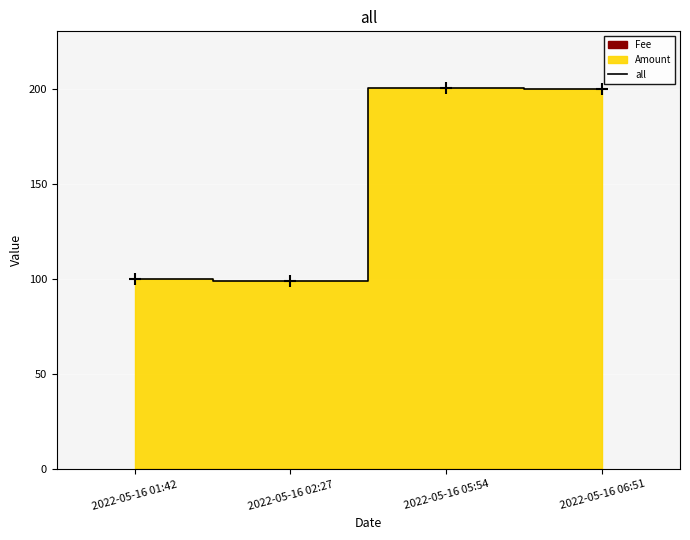

What is the maximum value shown in the chart?

200.0